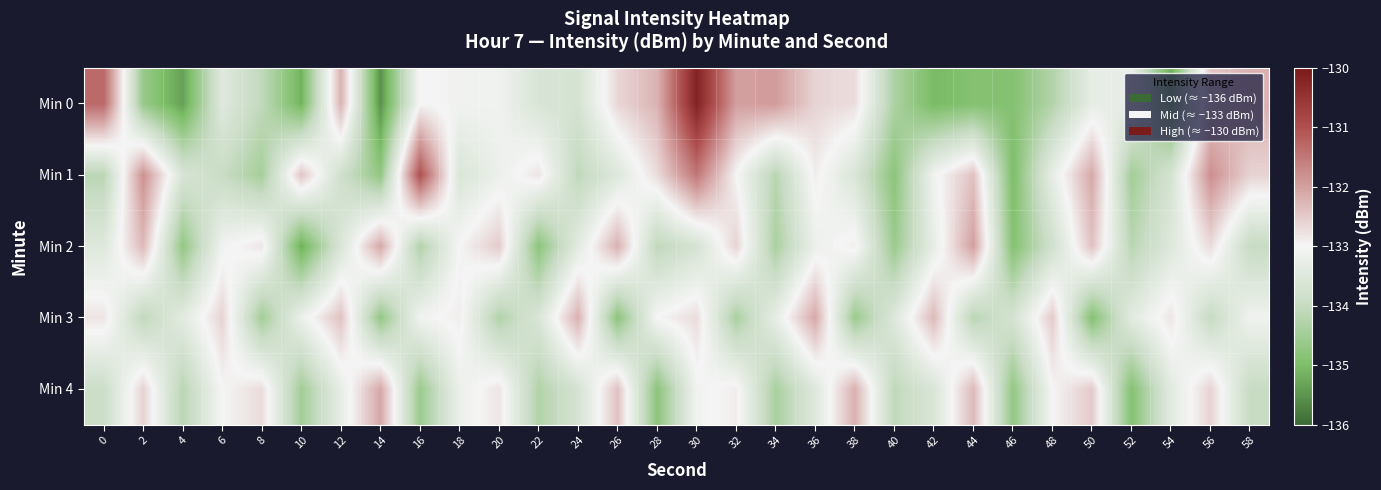

At which category is the sum across all series the highest?

30